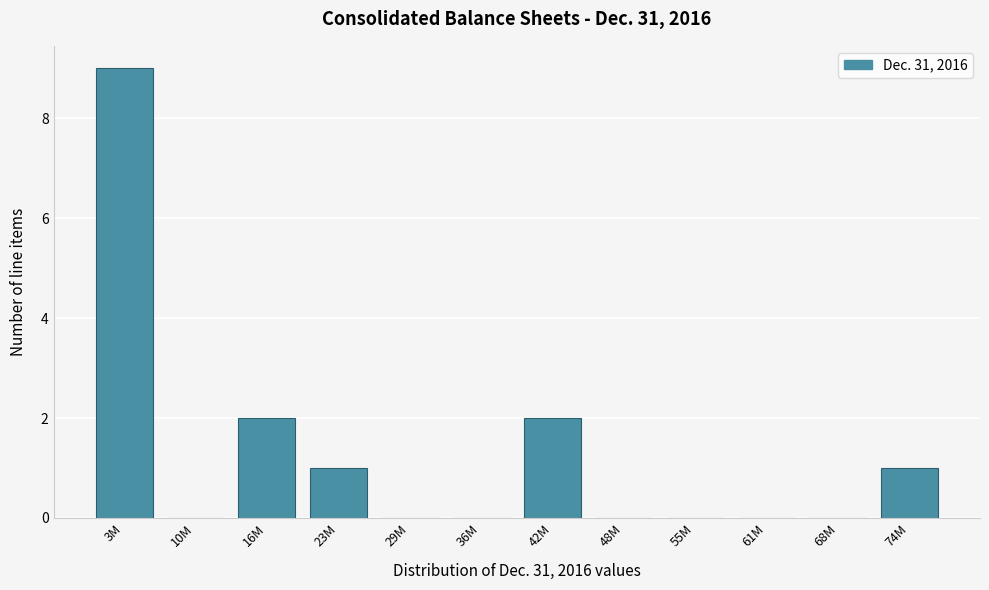

Reading right to left, extract all data points from this chart.

74M=1	68M=0	61M=0	55M=0	48M=0	42M=2	36M=0	29M=0	23M=1	16M=2	10M=0	3M=9